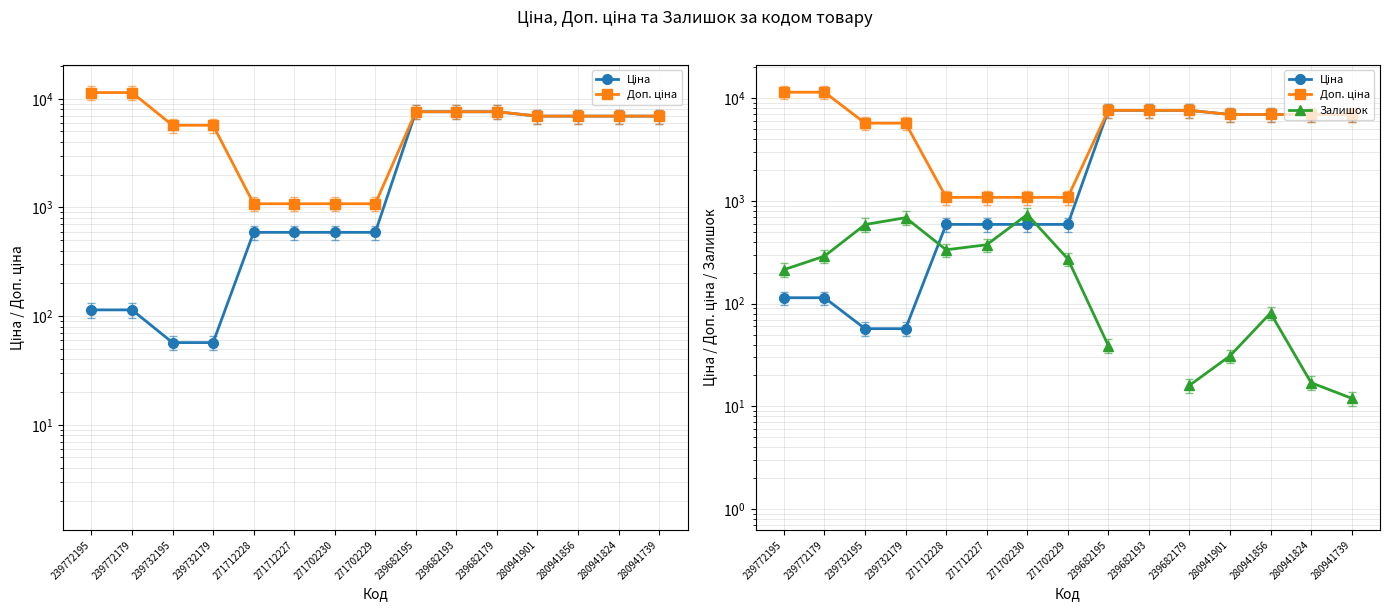

Is it true that Ціна equals 831.1 at 271712228?

False